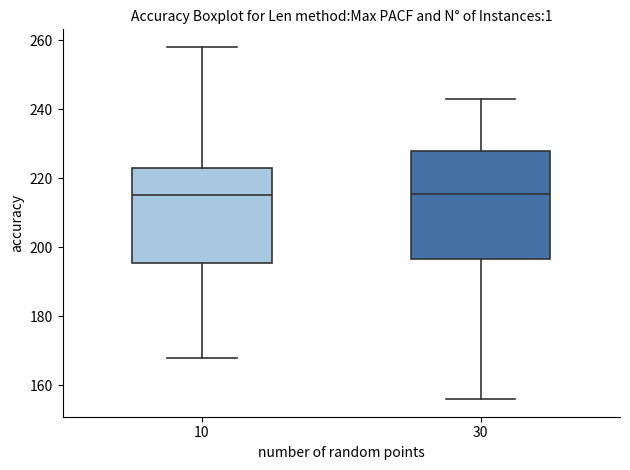

Reading left to right, read every box against the y-axis: the position of its median line, the range the box covers, and the ends of its whiskers. The values are not printed on the chart, so give them approximately, as read against the axis.

10: median 216, box 196 to 224, whiskers 168 to 258
30: median 216, box 196 to 228, whiskers 156 to 244